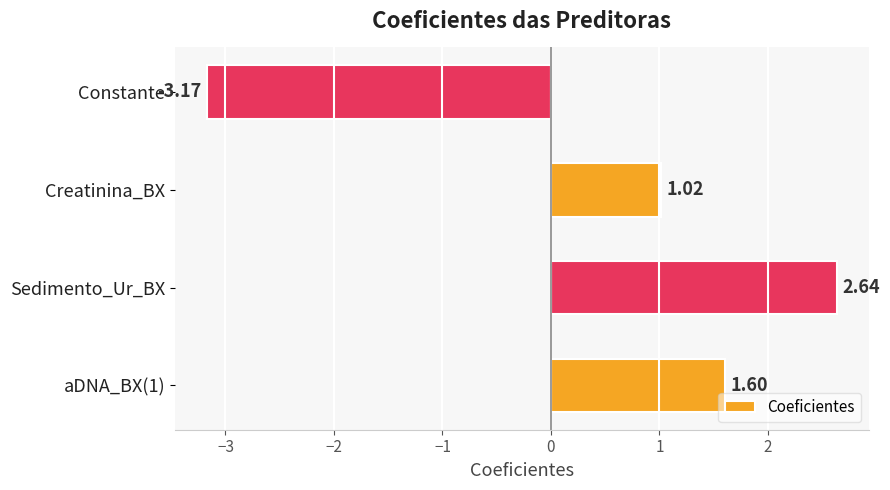

What is the sum of all values?

2.1